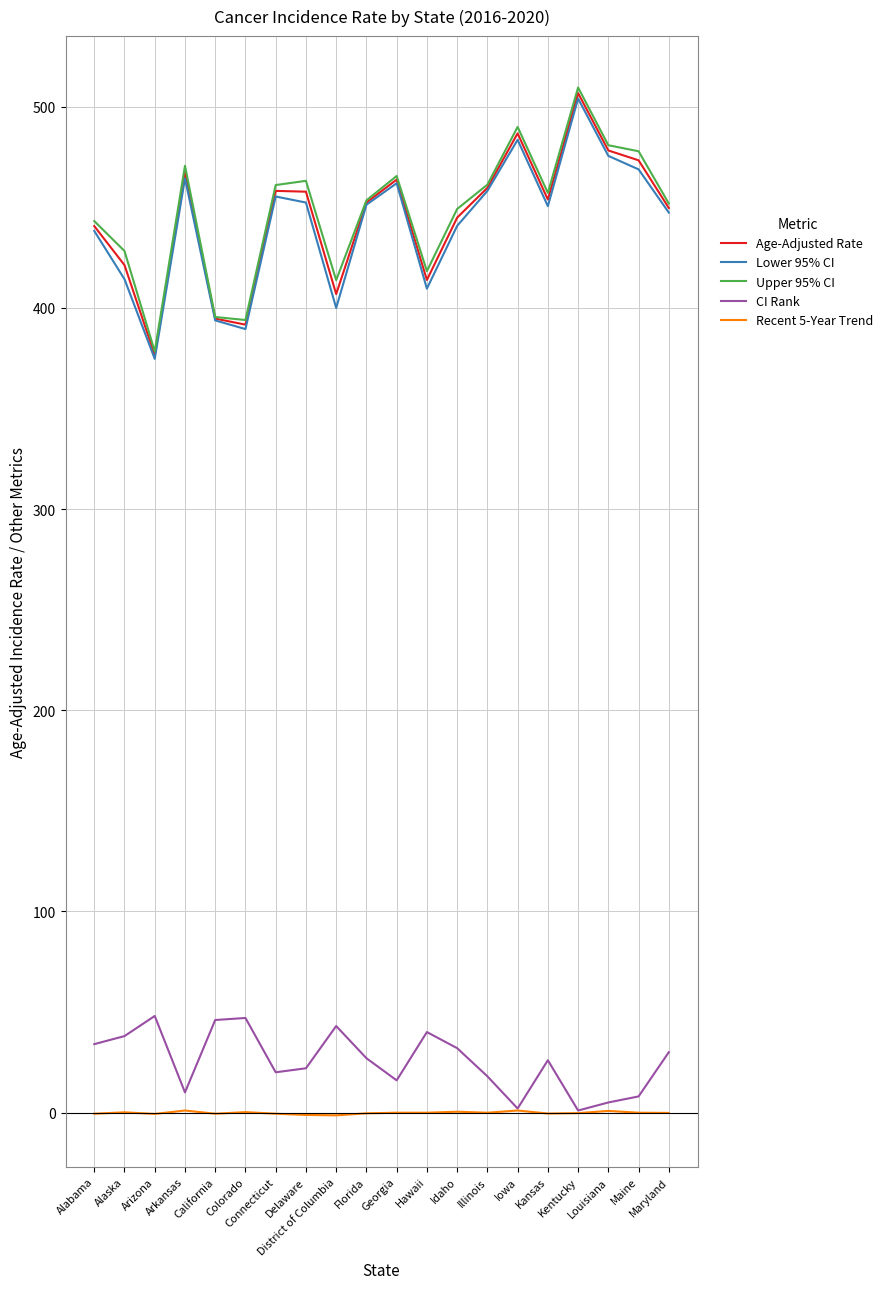

What is the sum of the Age-Adjusted Rate values at Alabama and Kentucky?

947.5